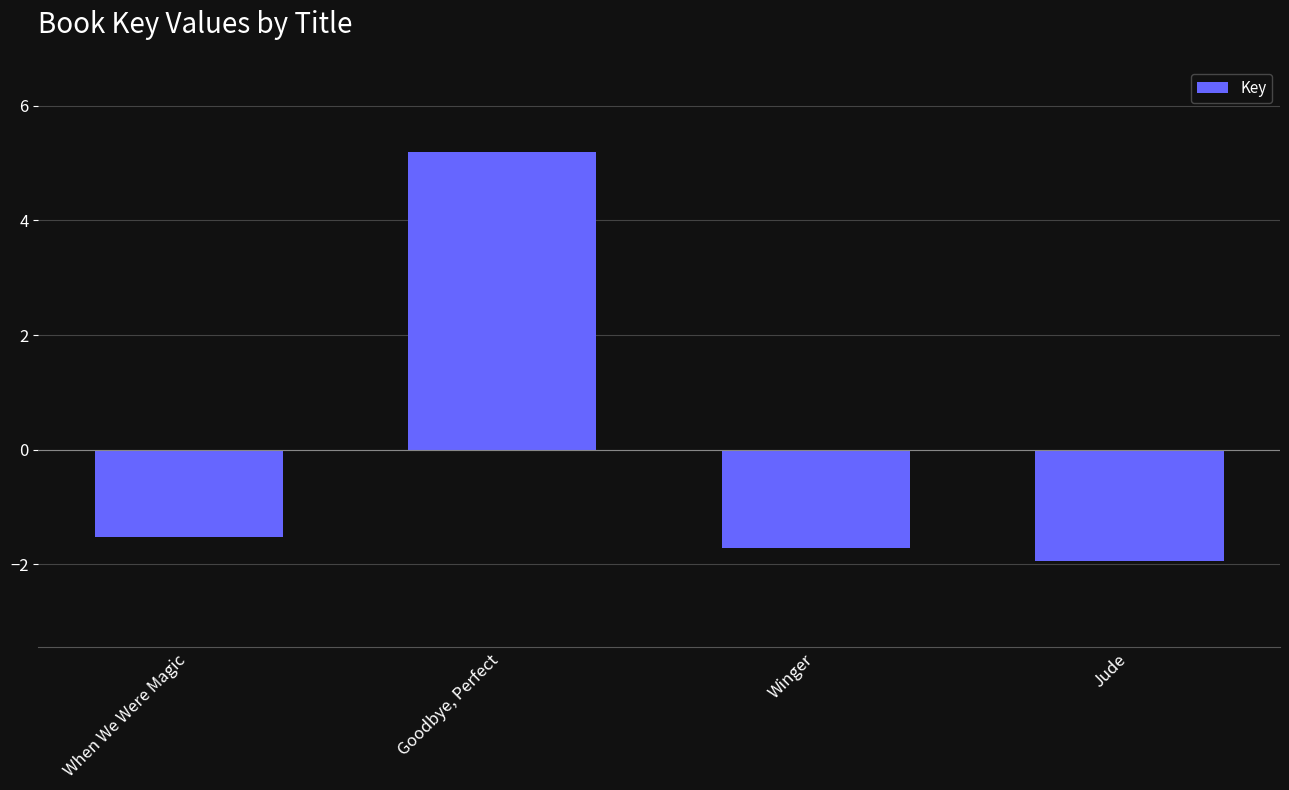

Which category has the highest value across all series?

Goodbye, Perfect